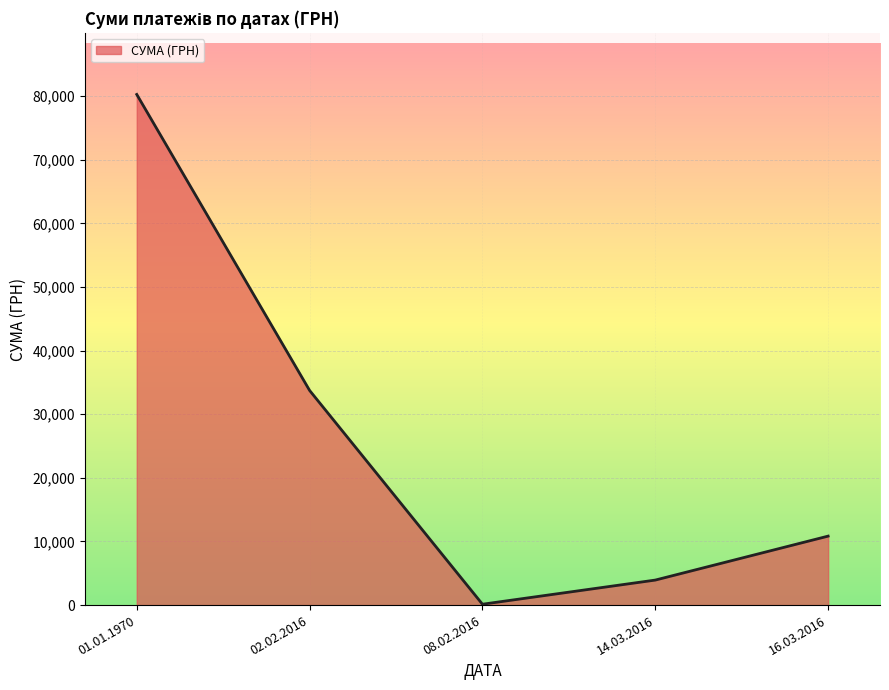

How many series are shown in this chart?

1